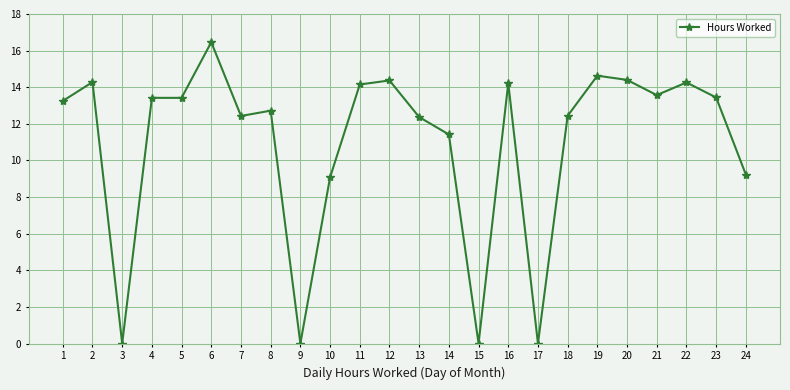

True or false: there are more than 0 points higher than both neighbors.

True